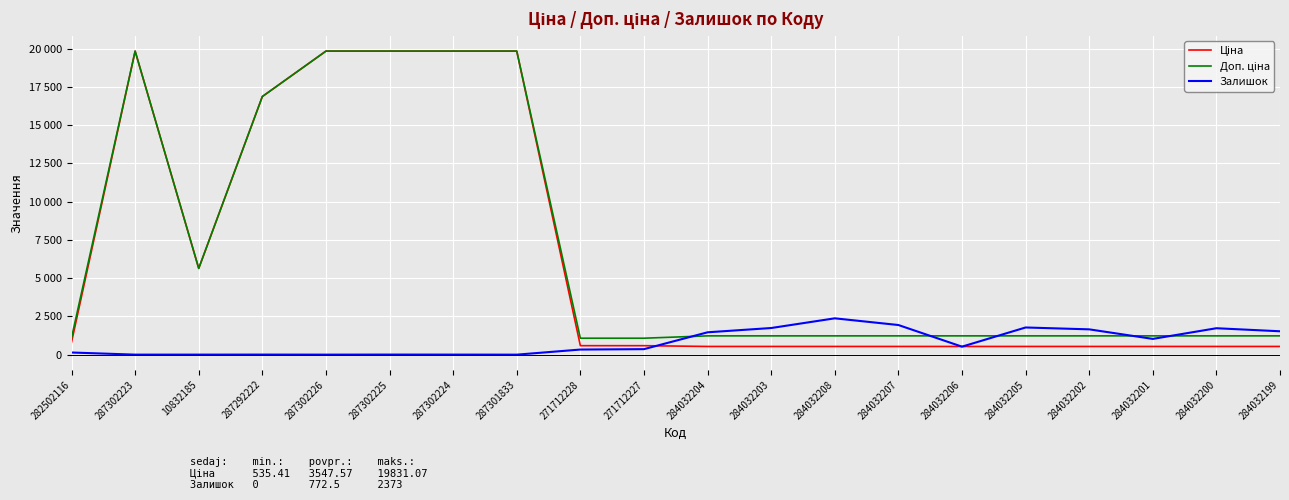

Is this an area chart (filled region under the line)?

No